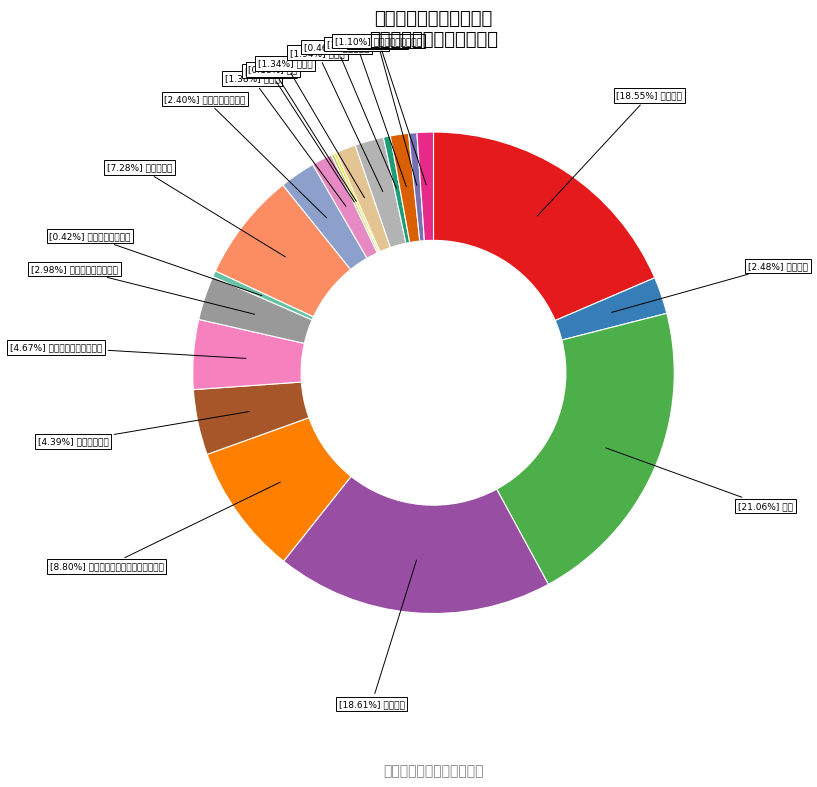

Which category has the biggest portion of the pie?

奖金